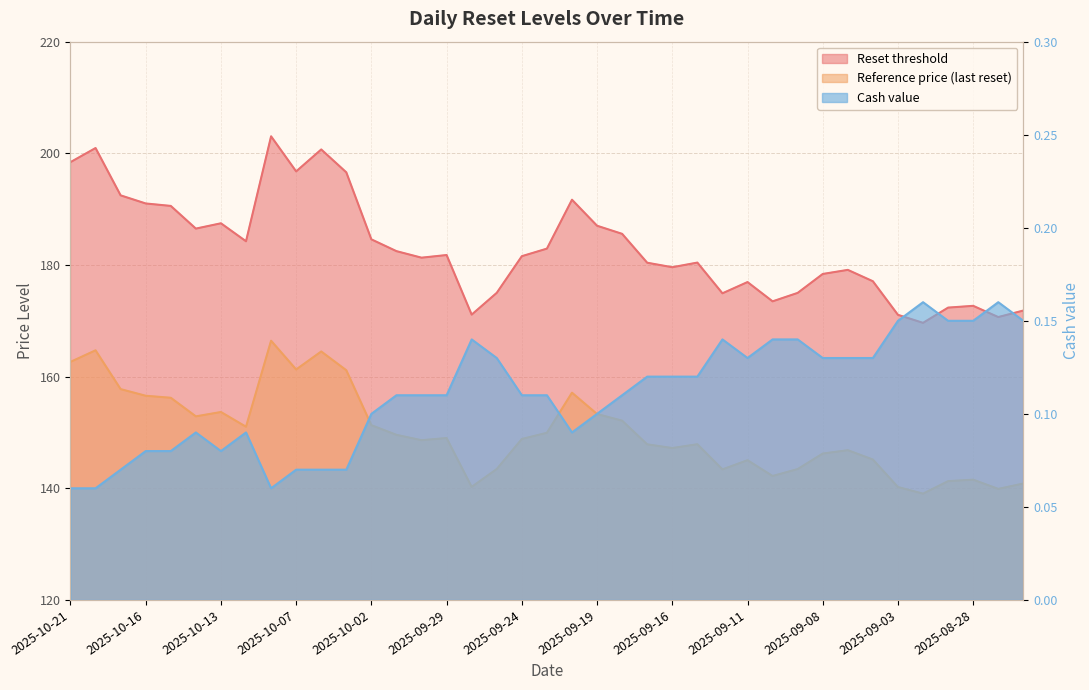

Rank the series at 2025-09-24 from lowest to highest value.

Cash value, Reference price (last reset), Reset threshold